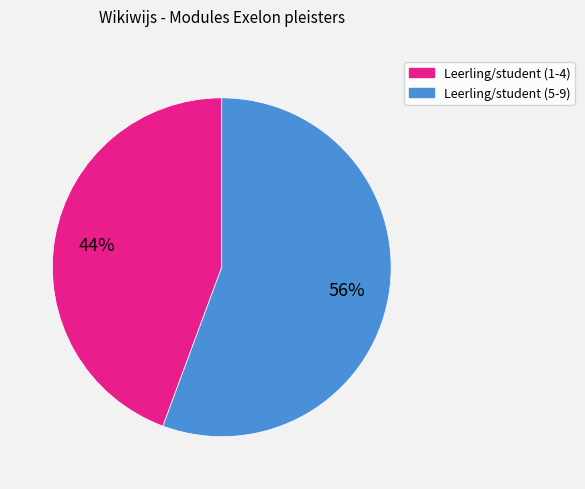

Does any single category account for the majority?

Yes